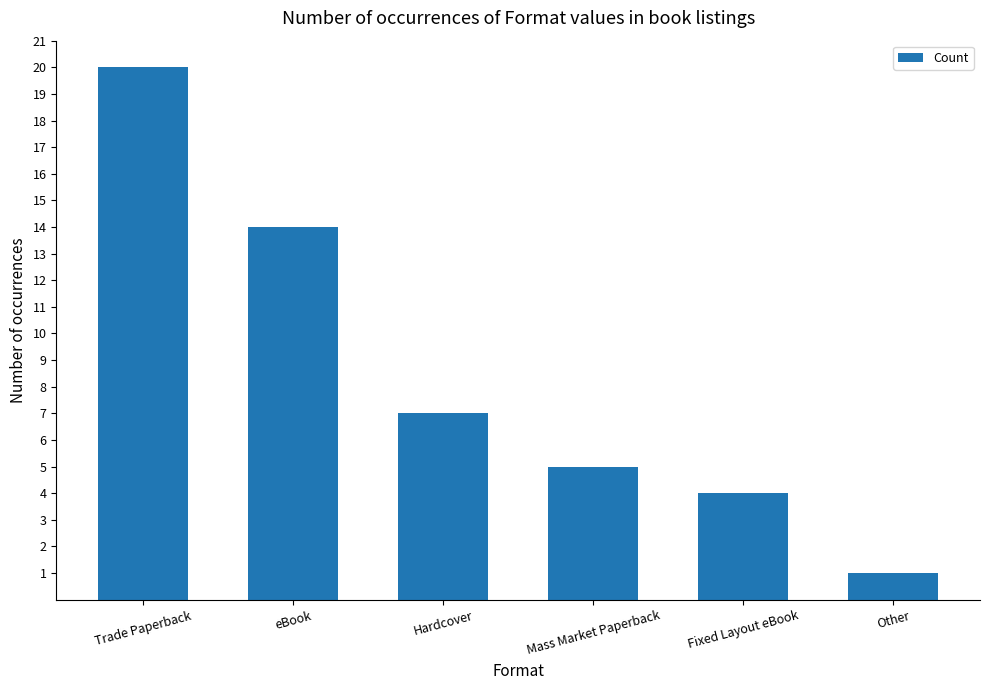

True or false: the data shows 28 at Trade Paperback.

False